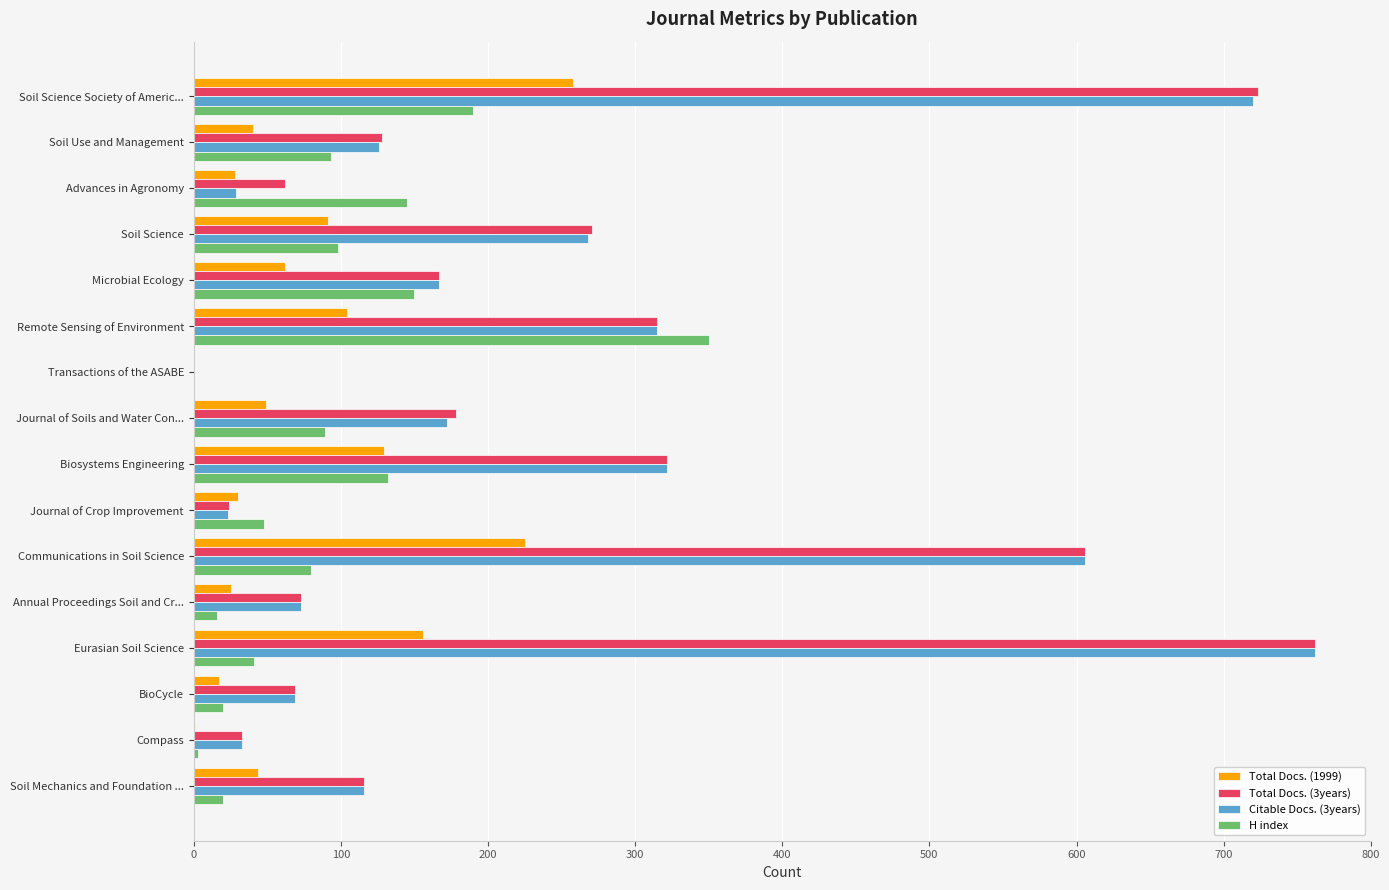

At which category is the sum across all series the highest?

Soil Science Society of Americ...